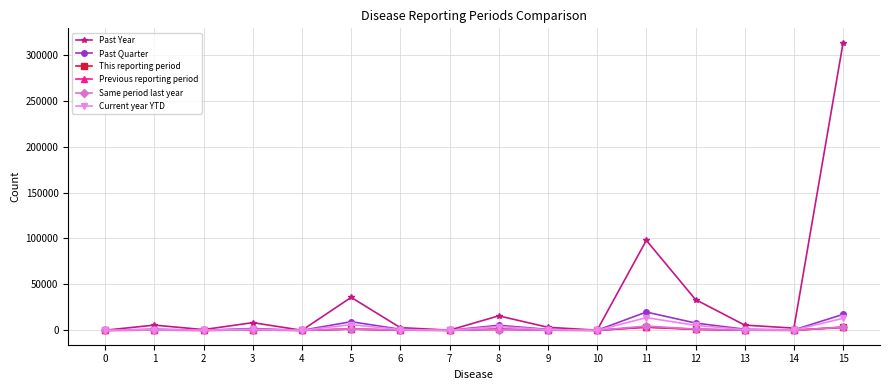

Where does the Past Quarter series first go above 1210?

1